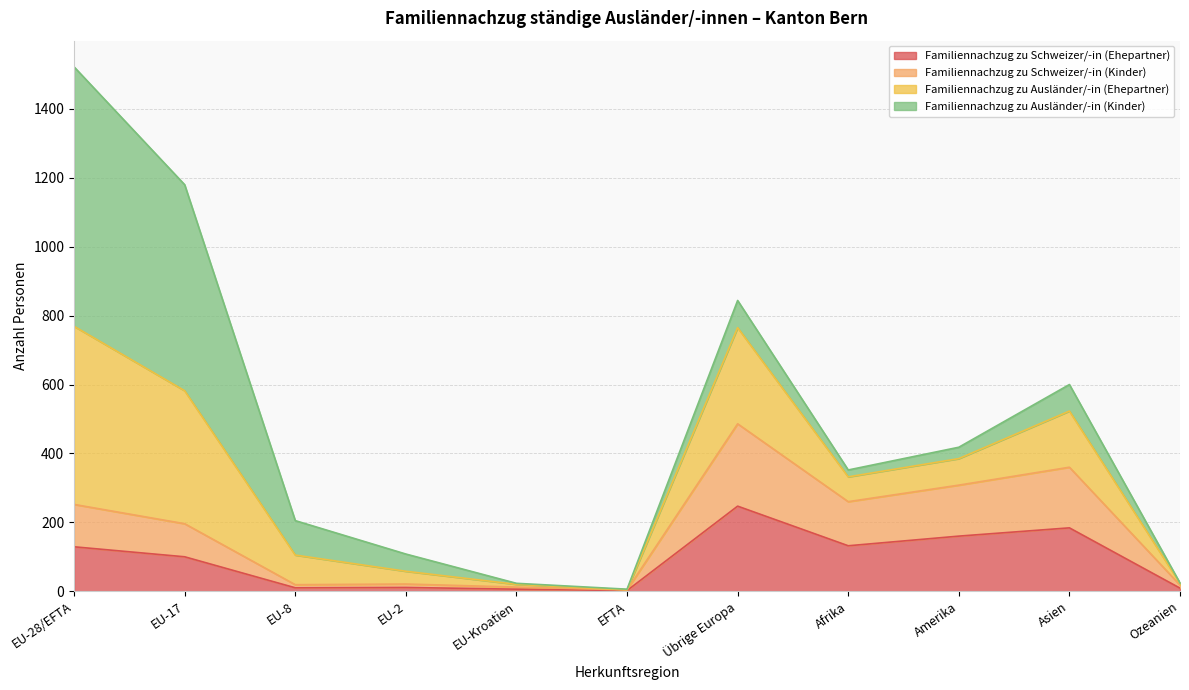

At which category is the sum across all series the highest?

EU-28/EFTA